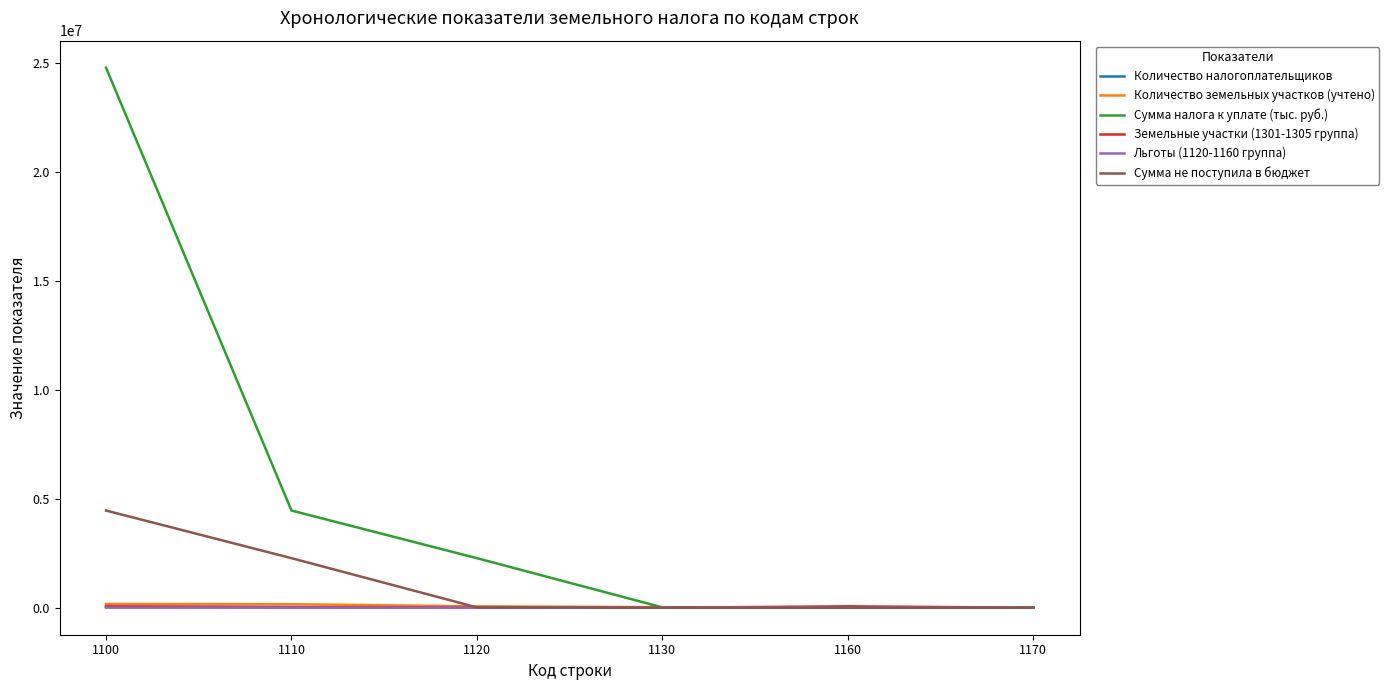

What is the sum of all Сумма не поступила в бюджет values?

6746302